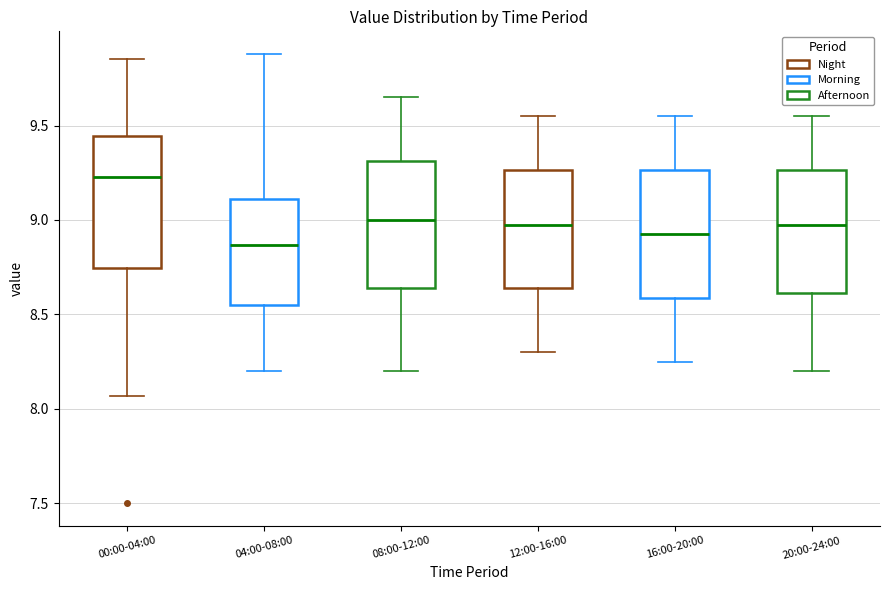

Which box's median line is the highest?

00:00-04:00